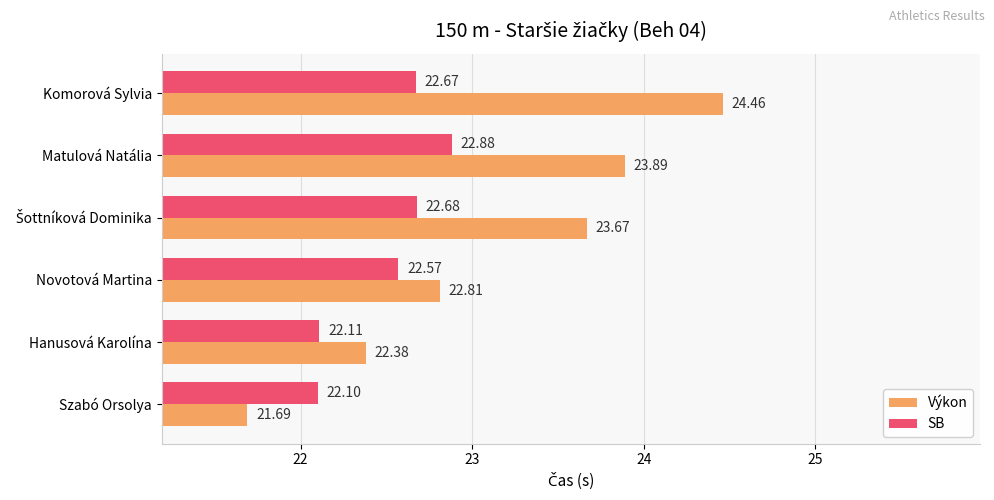

At which label does SB reach its peak?

Matulová Natália